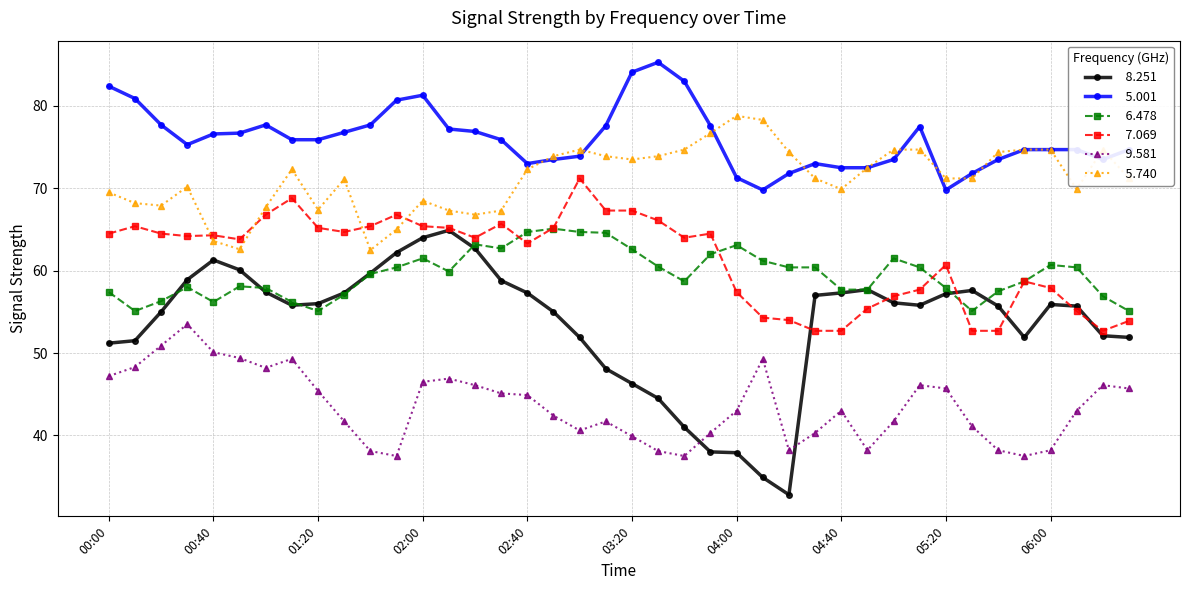

What is the greatest value displayed?

85.3